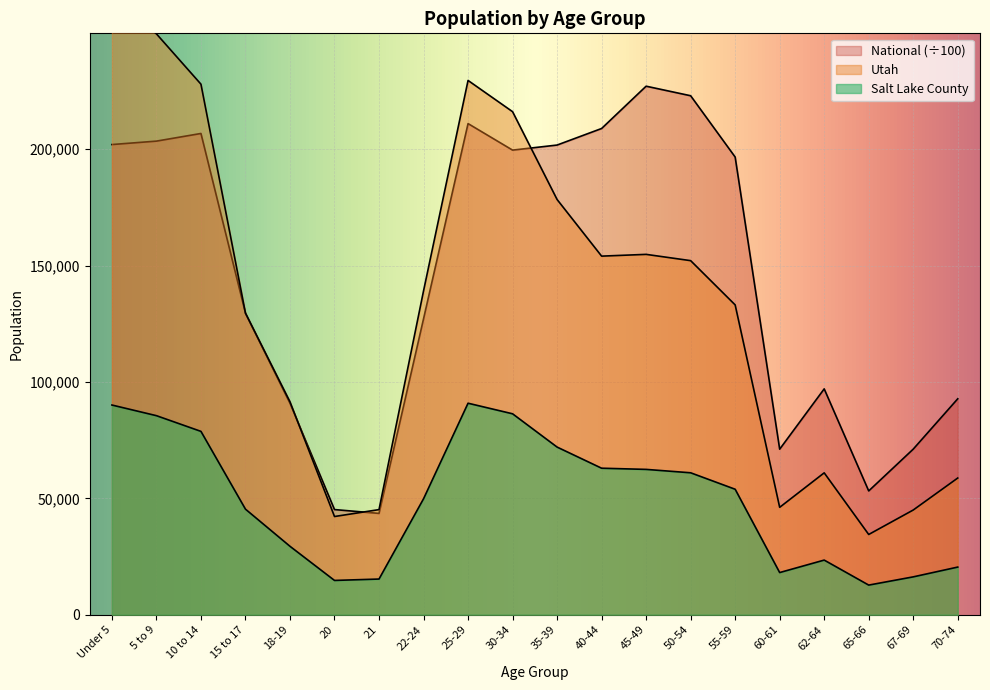

Reading left to right, extract all data points from this chart.

Salt Lake County: Under 5=90106.0	5 to 9=85529.0	10 to 14=78783.0	15 to 17=45363.0	18-19=29410.0	20=14742.0	21=15341.0	22-24=49821.0	25-29=90884.0	30-34=86337.0	35-39=72039.0	40-44=62959.0	45-49=62450.0	50-54=60992.0	55-59=53920.0	60-61=18129.0	62-64=23483.0	65-66=12741.0	67-69=16274.0	70-74=20480.0
Utah: Under 5=263924.0	5 to 9=249572.0	10 to 14=227951.0	15 to 17=129580.0	18-19=91510.0	20=42204.0	21=45173.0	22-24=139142.0	25-29=229554.0	30-34=216133.0	35-39=178401.0	40-44=154074.0	45-49=154831.0	50-54=152133.0	55-59=133122.0	60-61=46154.0	62-64=60965.0	65-66=34485.0	67-69=44995.0	70-74=58744.0
National: Under 5=202013.6	5 to 9=203486.6	10 to 14=206771.9	15 to 17=129542.5	18-19=90860.9	20=45191.3	21=43542.9	22-24=127125.8	25-29=211018.5	30-34=199621.0	35-39=201796.4	40-44=208909.6	45-49=227085.9	50-54=222981.2	55-59=196648.0	60-61=71137.3	62-64=97042.0	65-66=53199.0	67-69=71153.6	70-74=92781.7